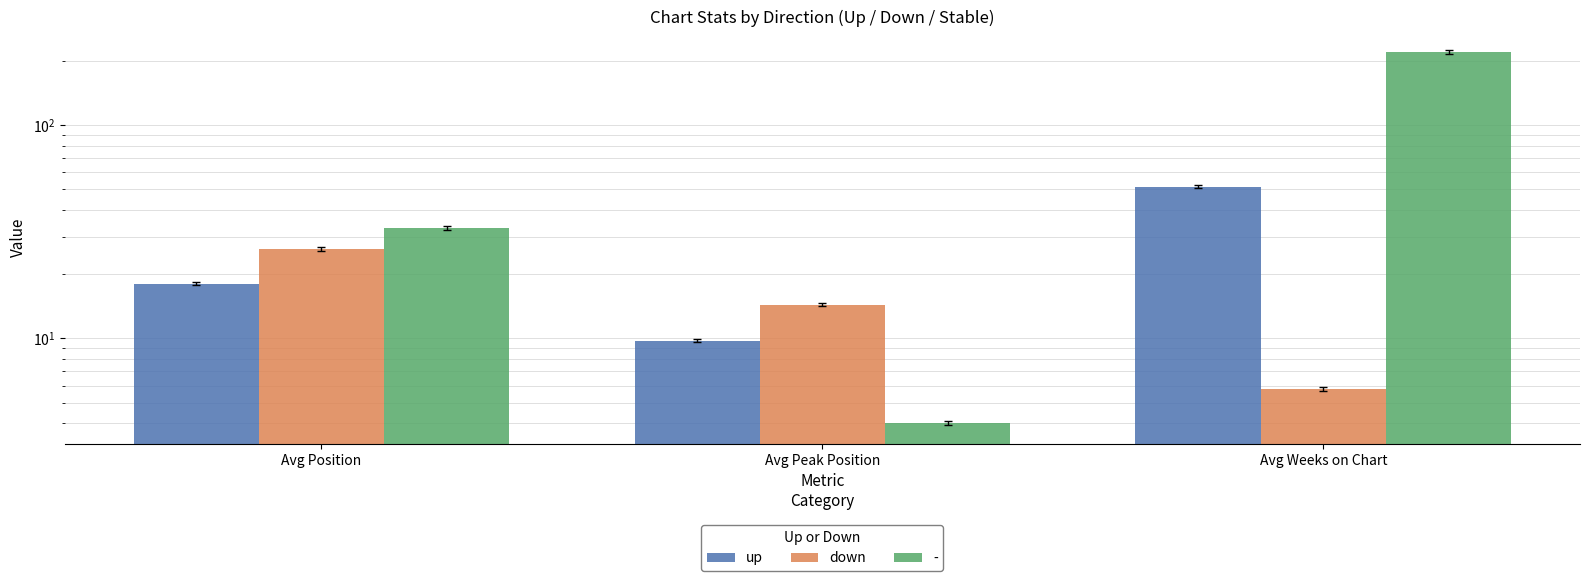

At which category is the sum across all series the highest?

Avg Weeks on Chart